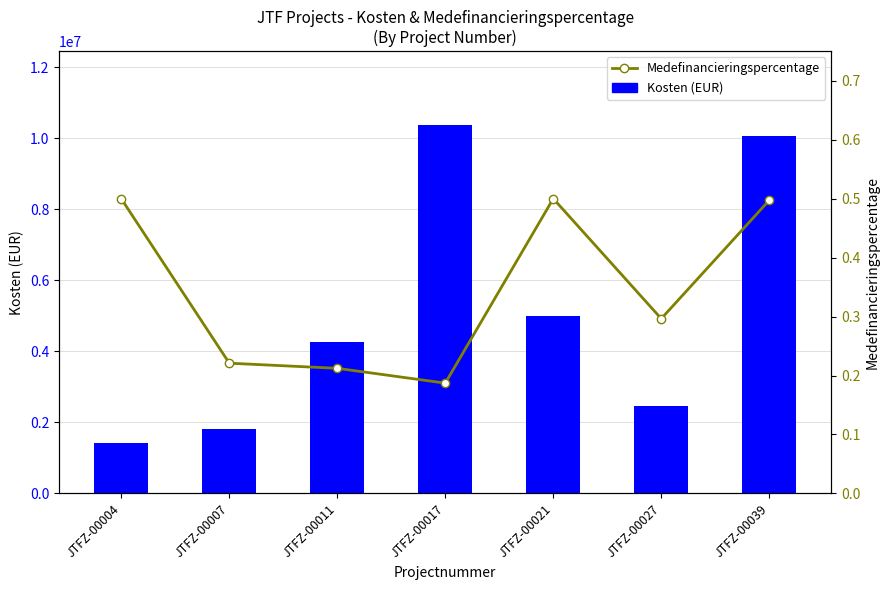

Reading left to right, what are all the values shown in this chart?

Kosten (EUR): JTFZ-00004=1410940.7	JTFZ-00007=1801987.4	JTFZ-00011=4249369.1	JTFZ-00017=10372051.9	JTFZ-00021=4999500.0	JTFZ-00027=2458176.3	JTFZ-00039=10051771.3
Medefinancieringspercentage: JTFZ-00004=0.5	JTFZ-00007=0.2	JTFZ-00011=0.2	JTFZ-00017=0.2	JTFZ-00021=0.5	JTFZ-00027=0.3	JTFZ-00039=0.5